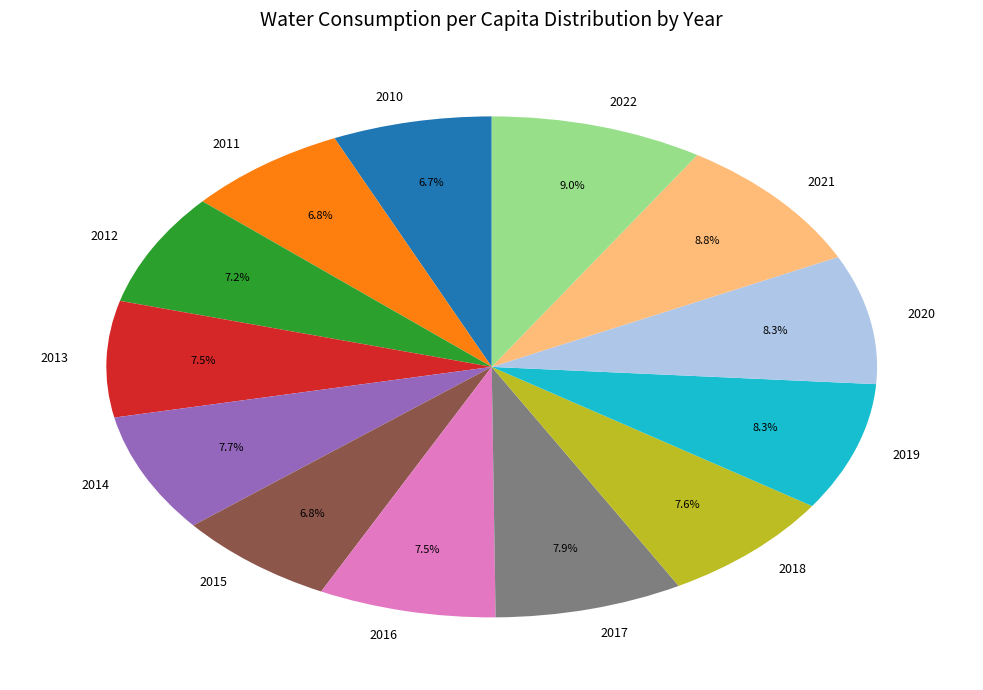

The 2015 slice represents 7% of the pie. True or false?

True